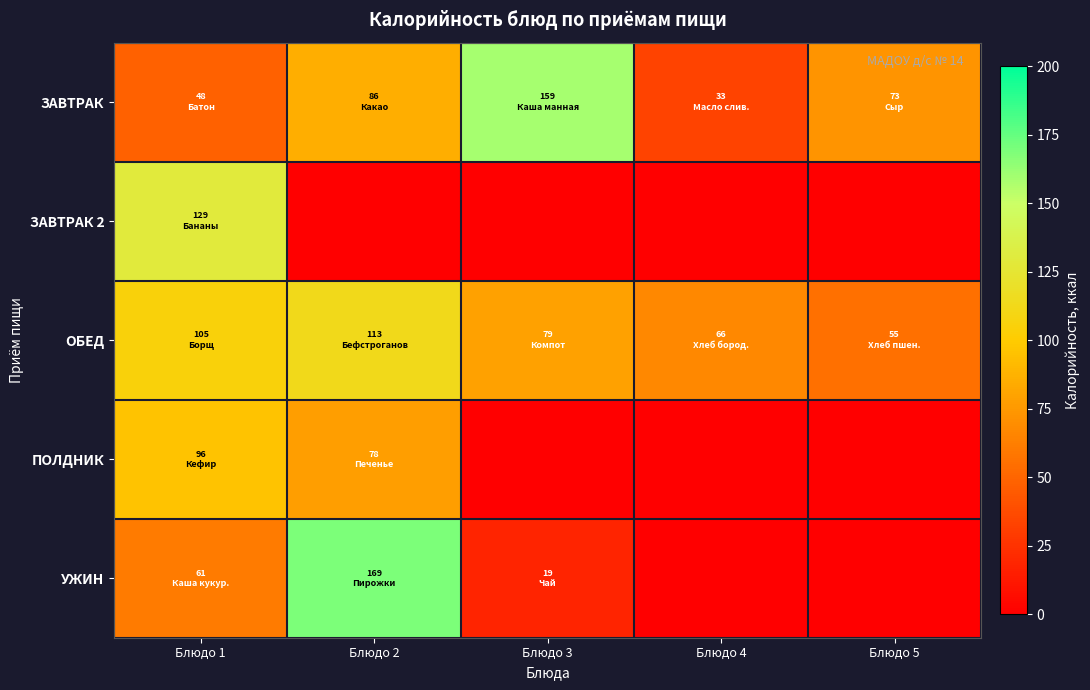

At which category is the sum across all series the highest?

Блюдо 2